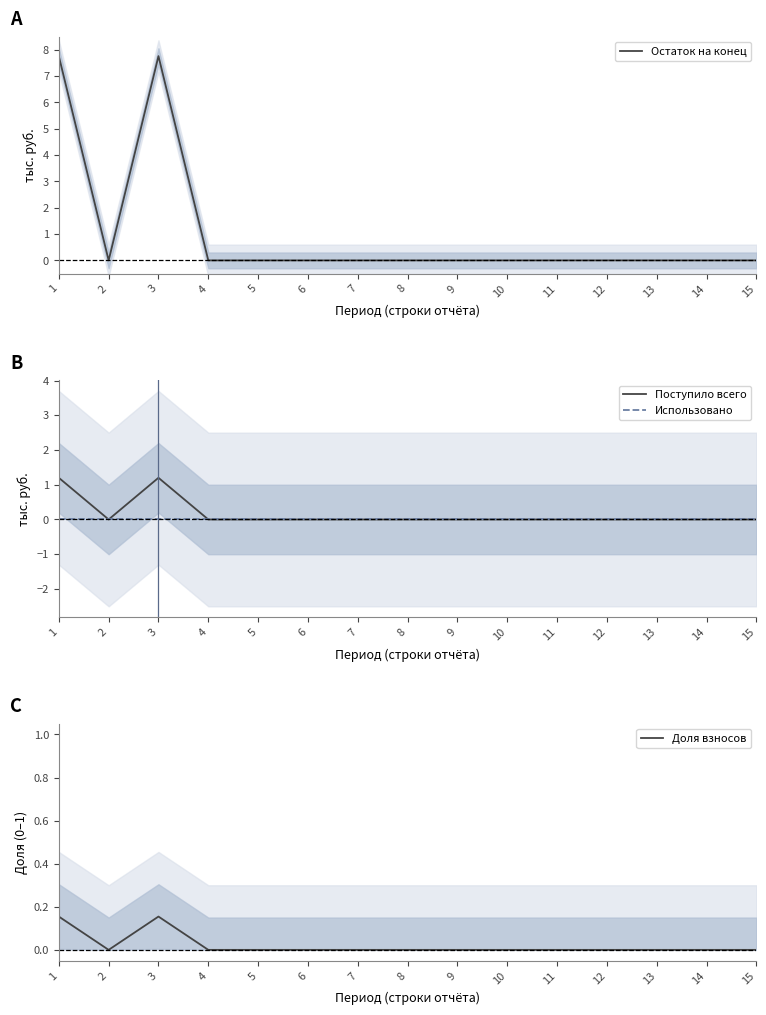

Which series changed the most between 6 and 10?

Остаток на конец